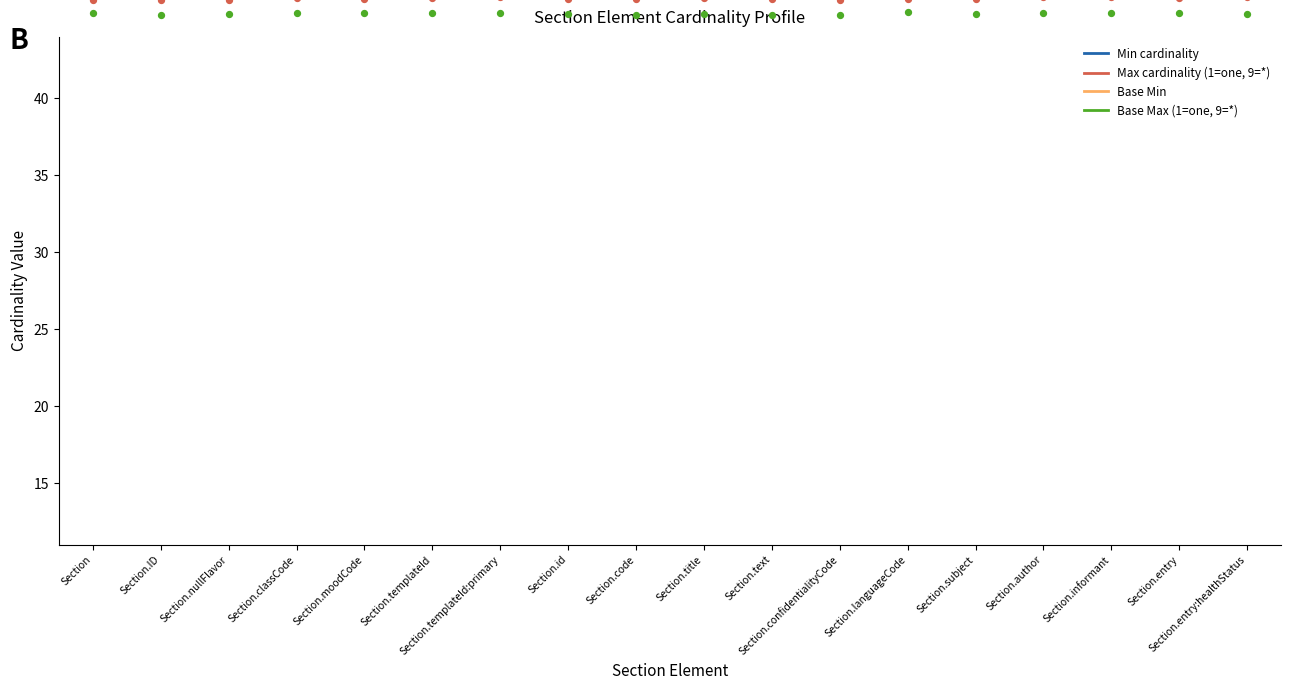

At which category is the sum across all series the highest?

Section.templateId